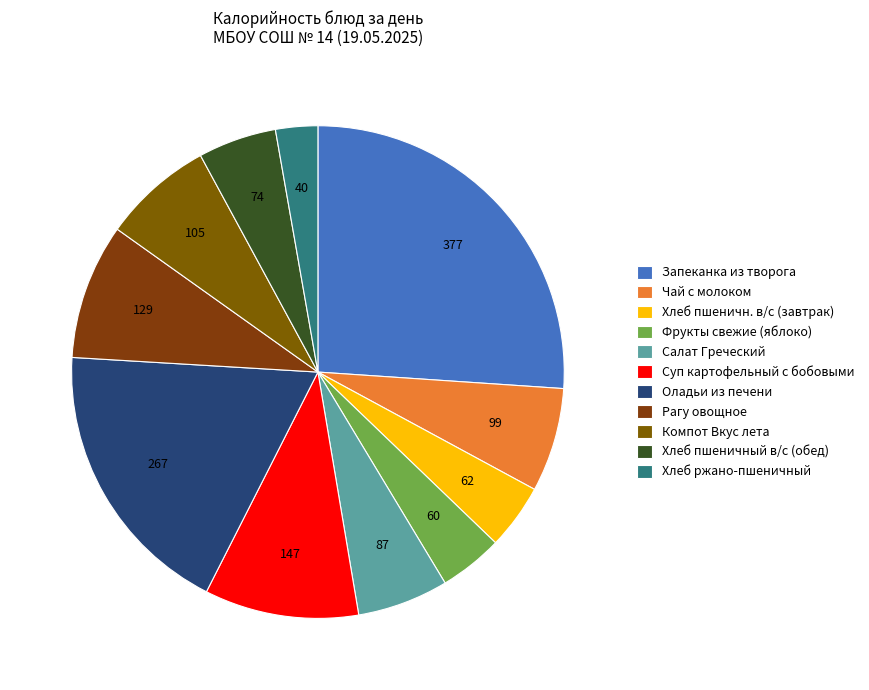

Is the sum of Чай с молоком and Хлеб ржано-пшеничный greater than half?

No